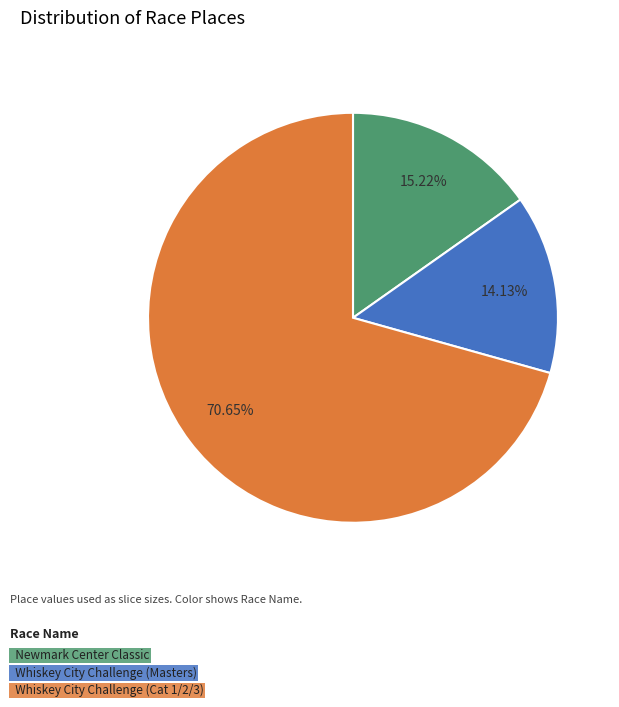

Is there a majority slice in this chart?

Yes